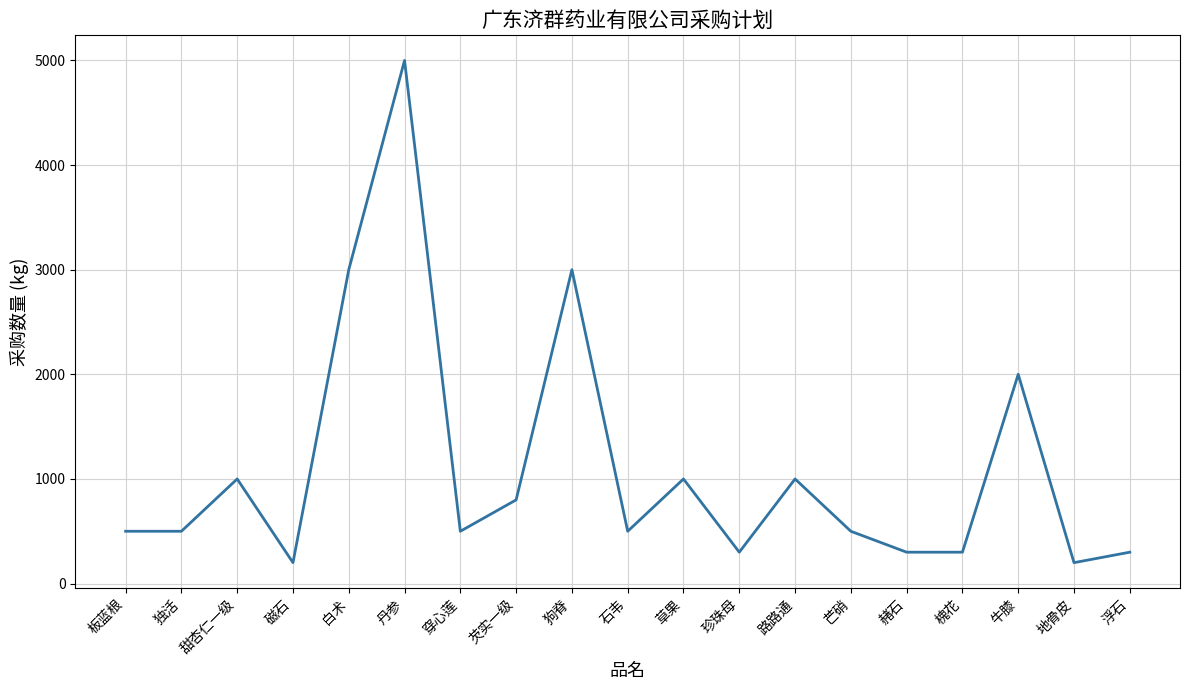

What is the minimum value shown in the chart?

200